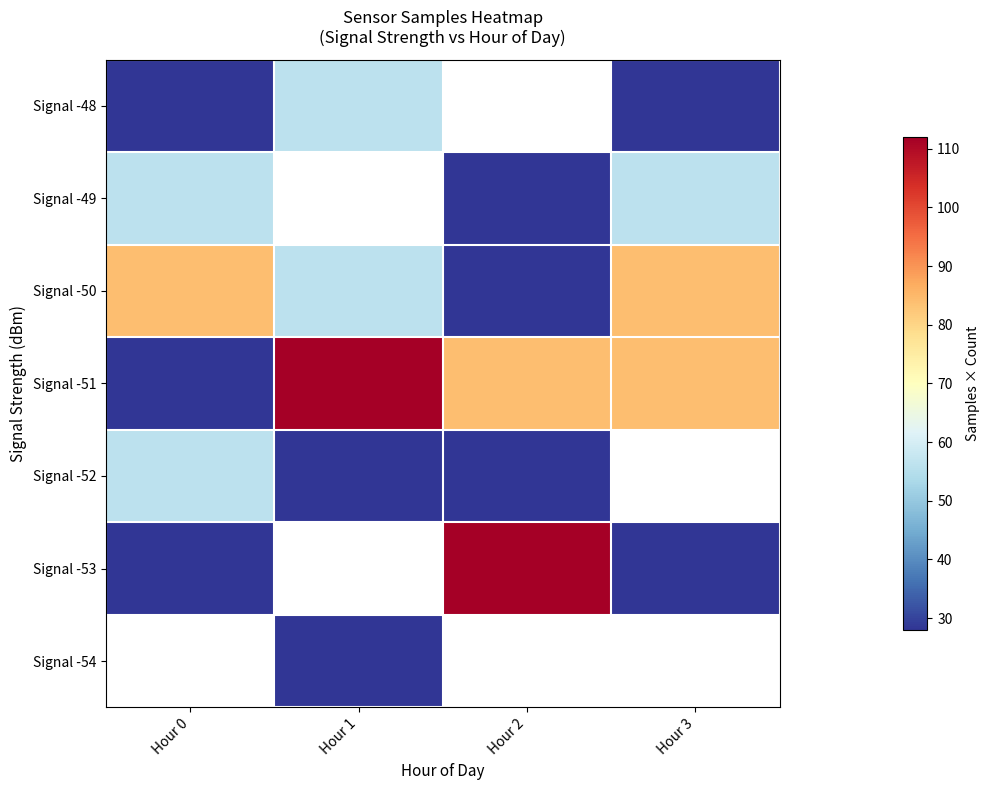

At which label does Signal -51 first exceed 84?

Hour 1